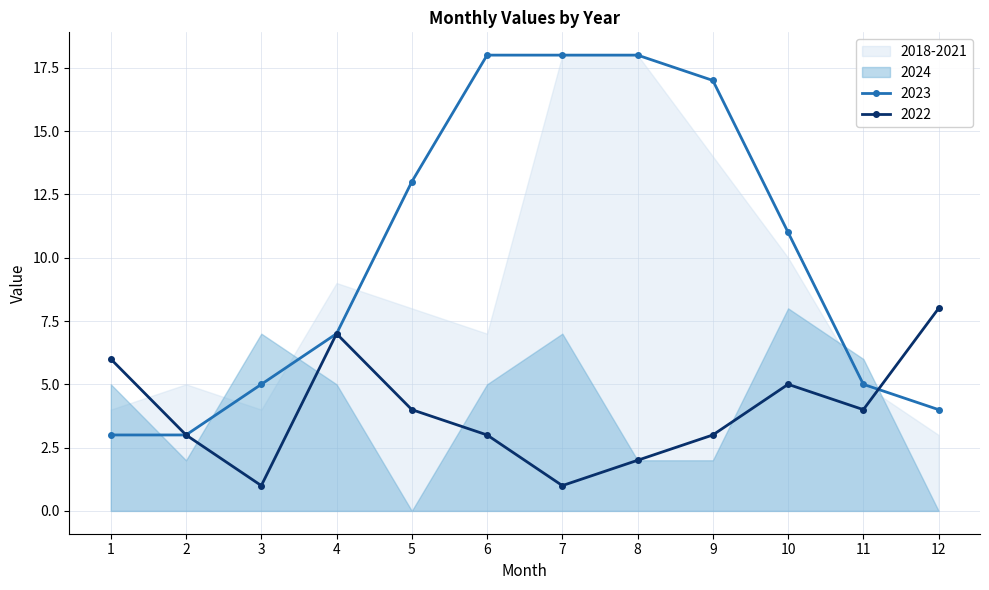

What is the sum of all 2023 values?

122